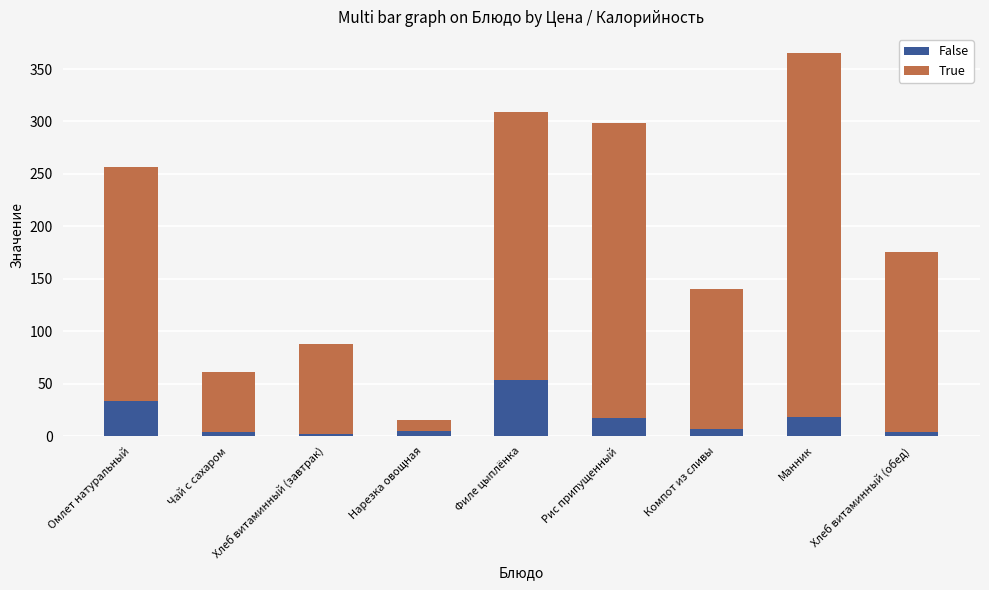

What is the difference between the second highest and minimum values in the False series?

31.6